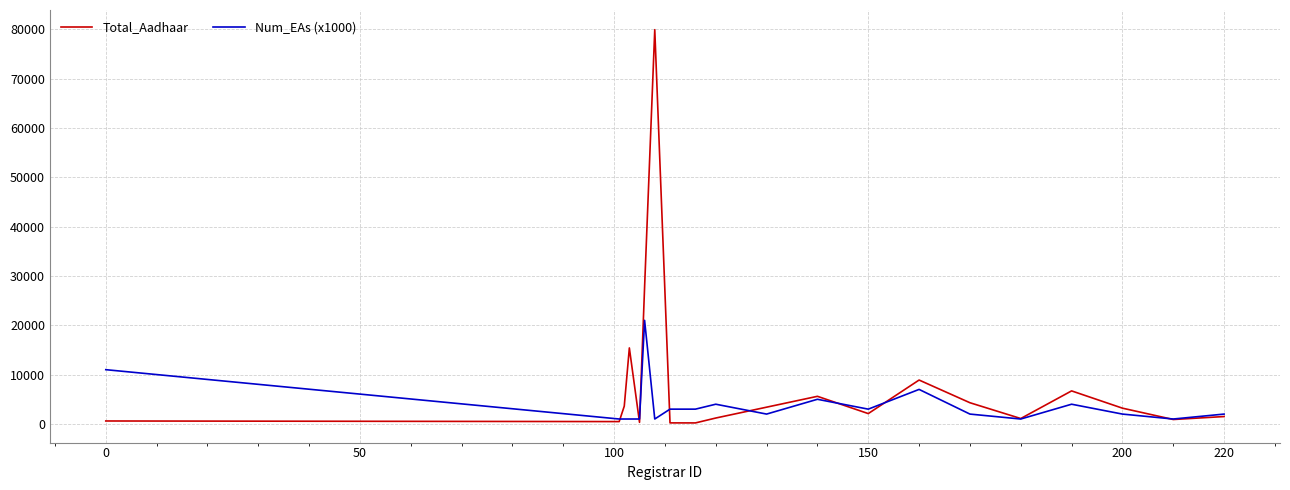

Which series has the largest range (max minus min)?

Total_Aadhaar